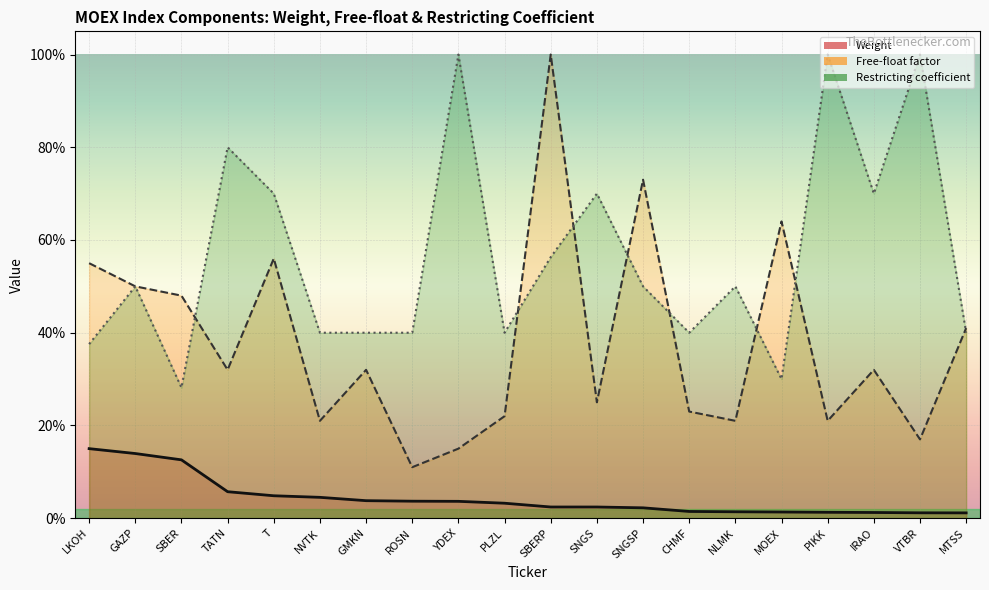

At MTSS, list the series in order from largest to smallest.

Free-float factor, Restricting coefficient, Weight